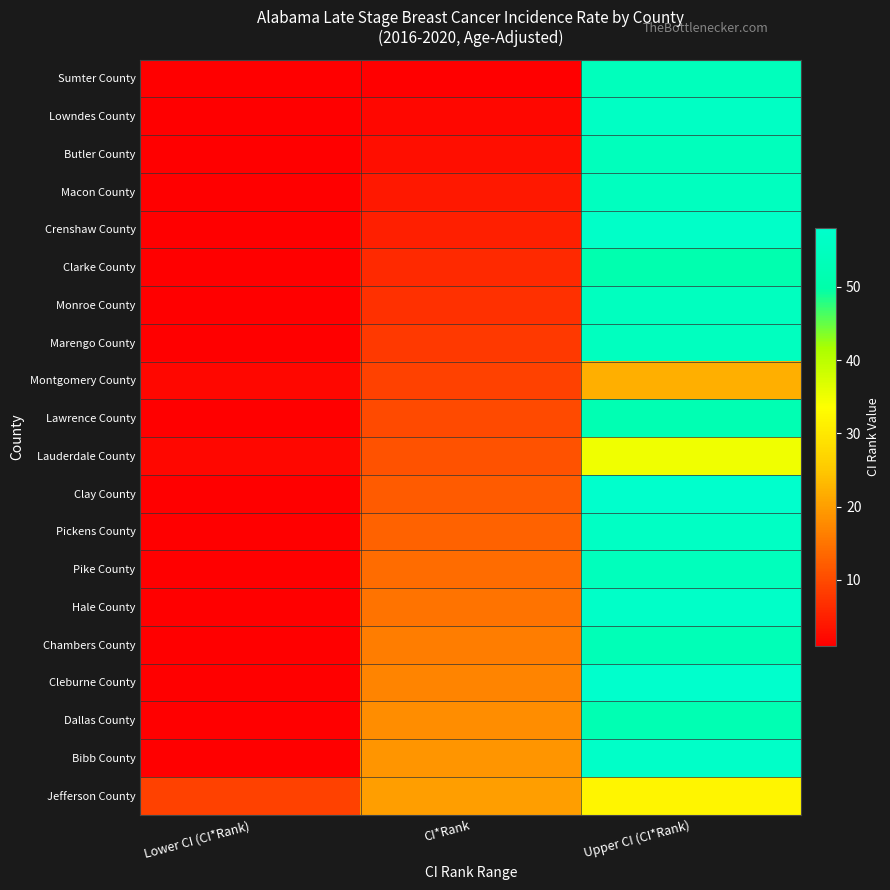

What is the difference between the highest and lowest values at Upper CI (CI*Rank)?

36